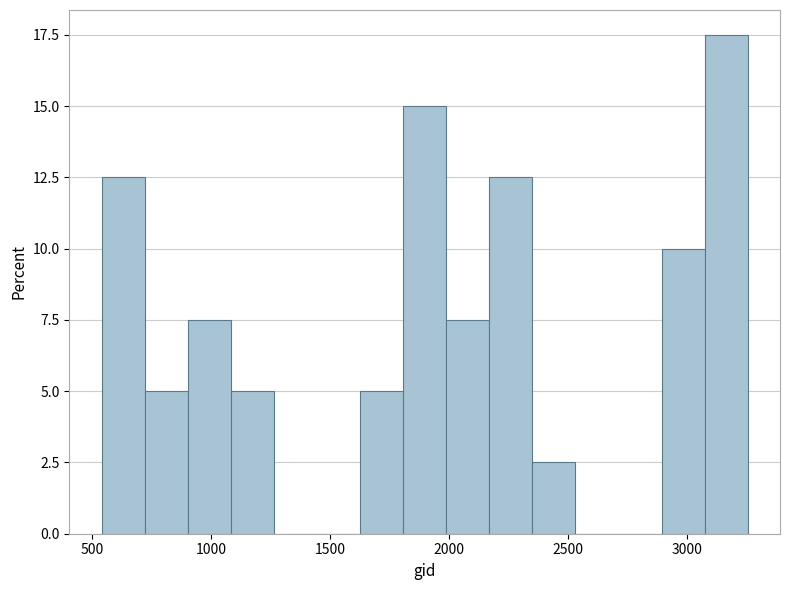

Read against the x-axis, roughly where is the centre of the tallest bar?

3150